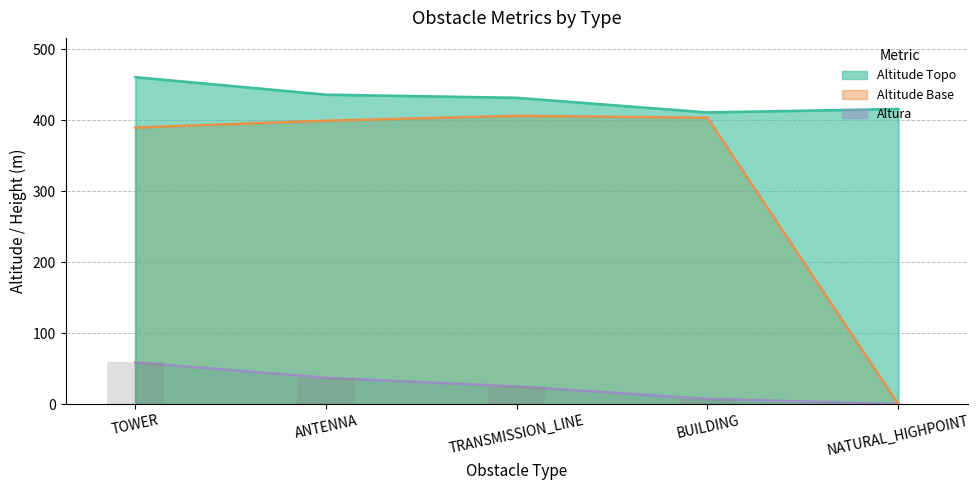

At which category is the sum across all series the highest?

TOWER